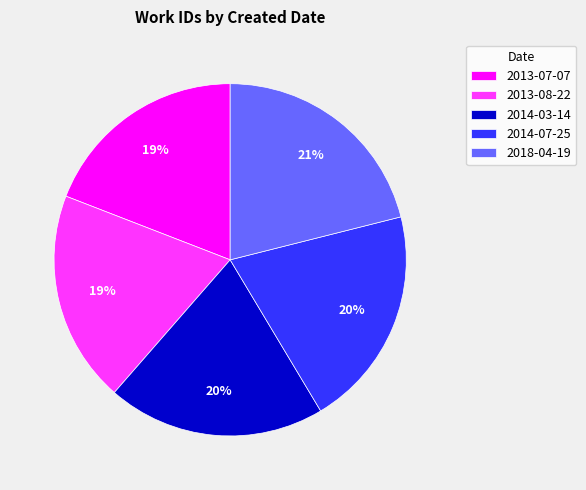

Is there a majority slice in this chart?

No